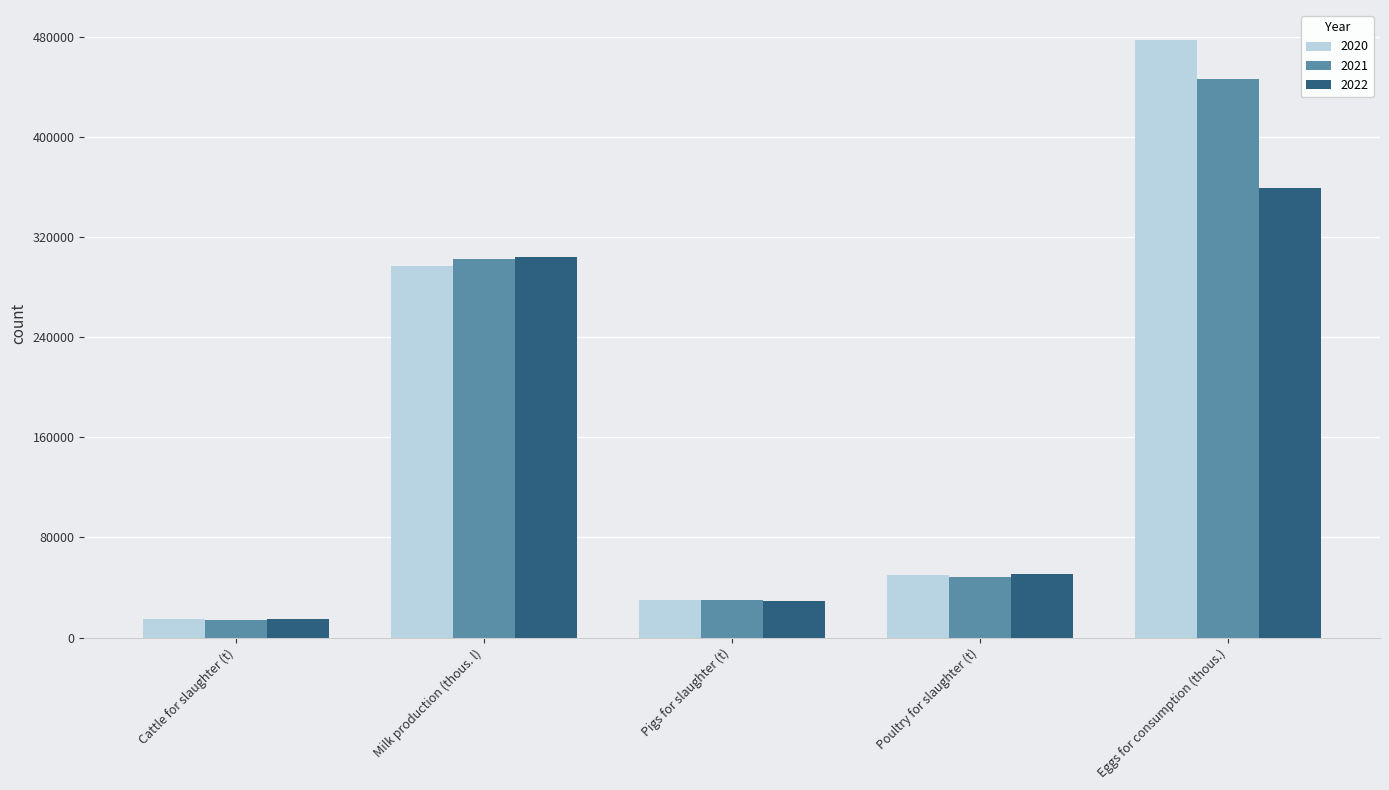

What is the approximate value of 2022 at Poultry for slaughter (t)?

50866.8